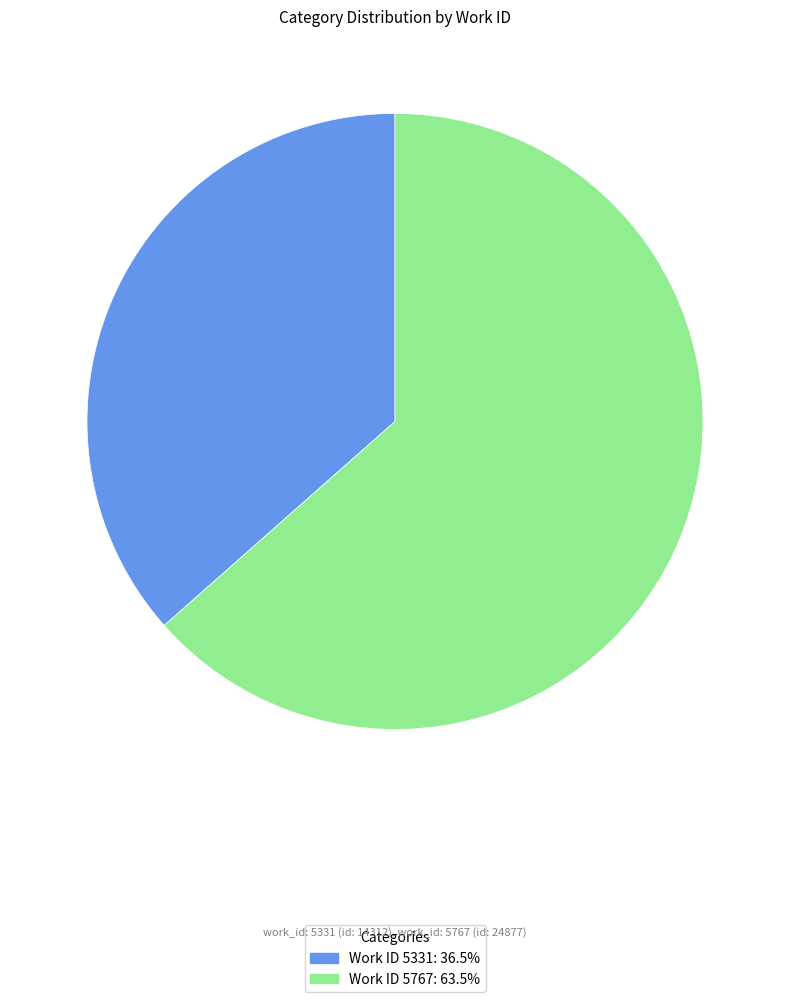

Does any single category account for the majority?

Yes